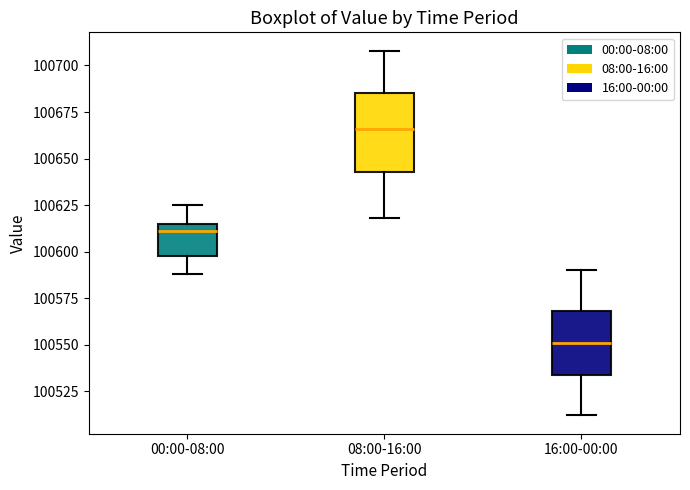

Which box's median line is the highest?

08:00-16:00